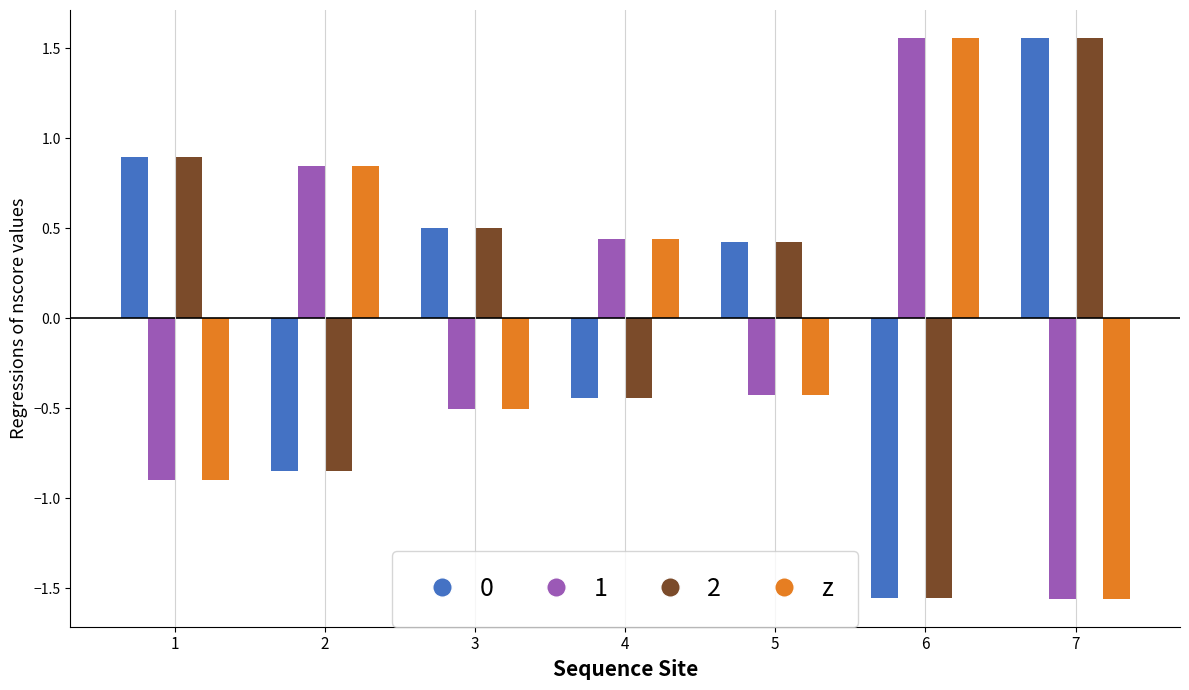

At which label does 0 reach its minimum?

6